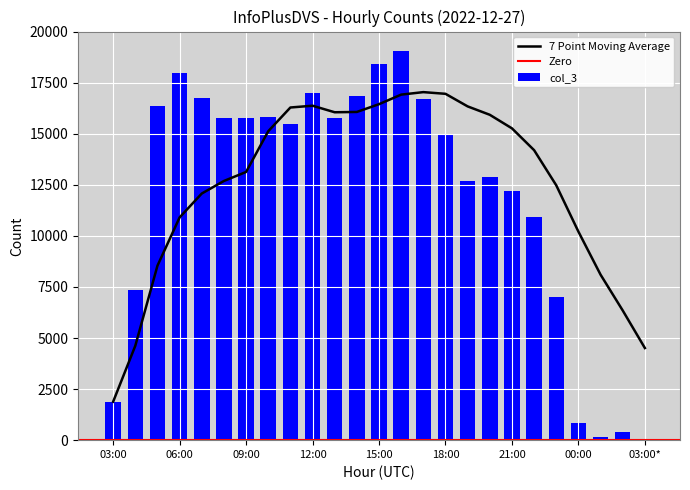

True or false: the data shows 15773 at 09:00.

True